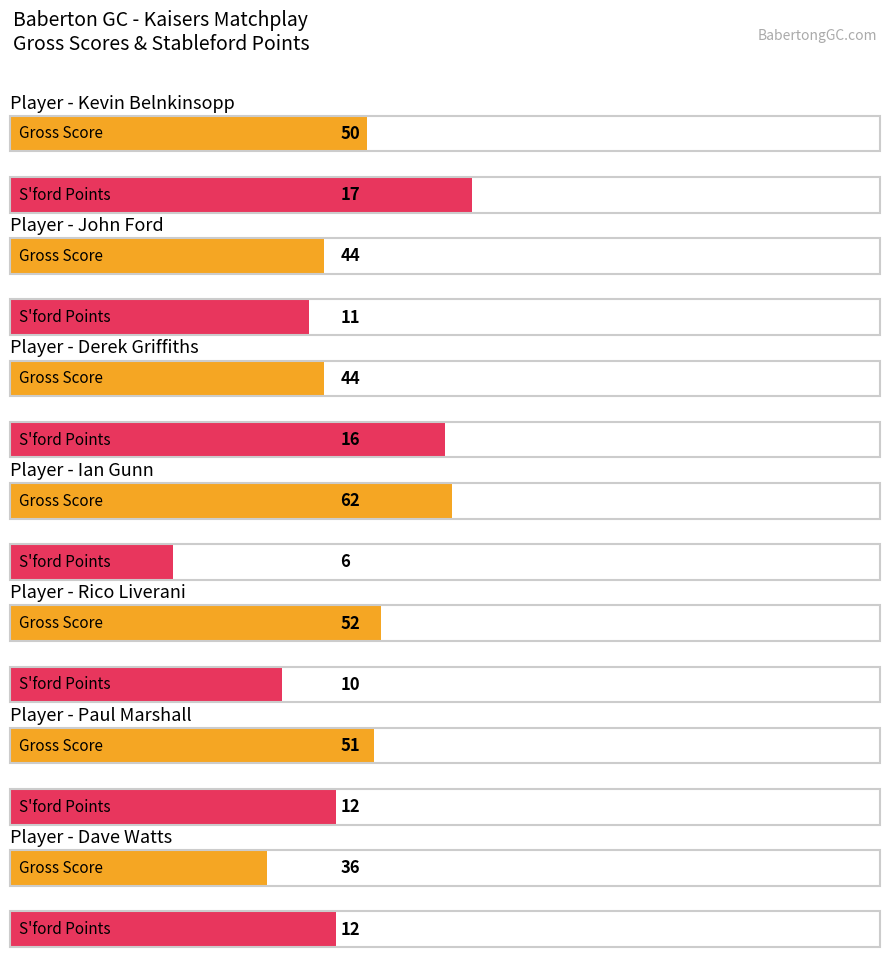

At John Ford, list the series in order from smallest to largest.

S'ford Points, Gross Score